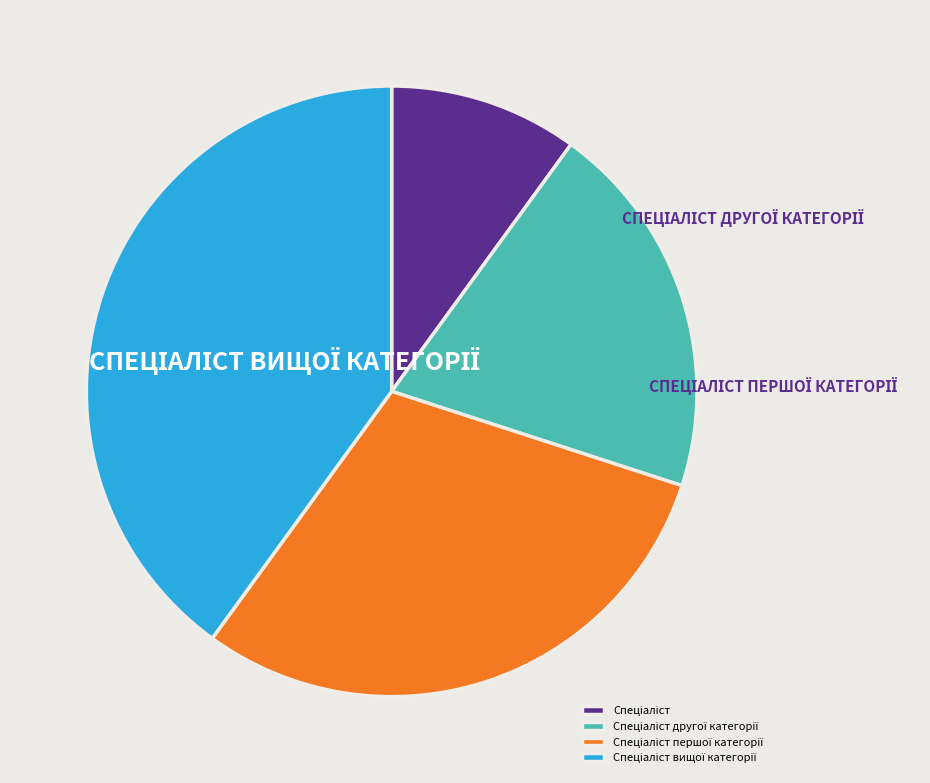

Is there a majority slice in this chart?

No